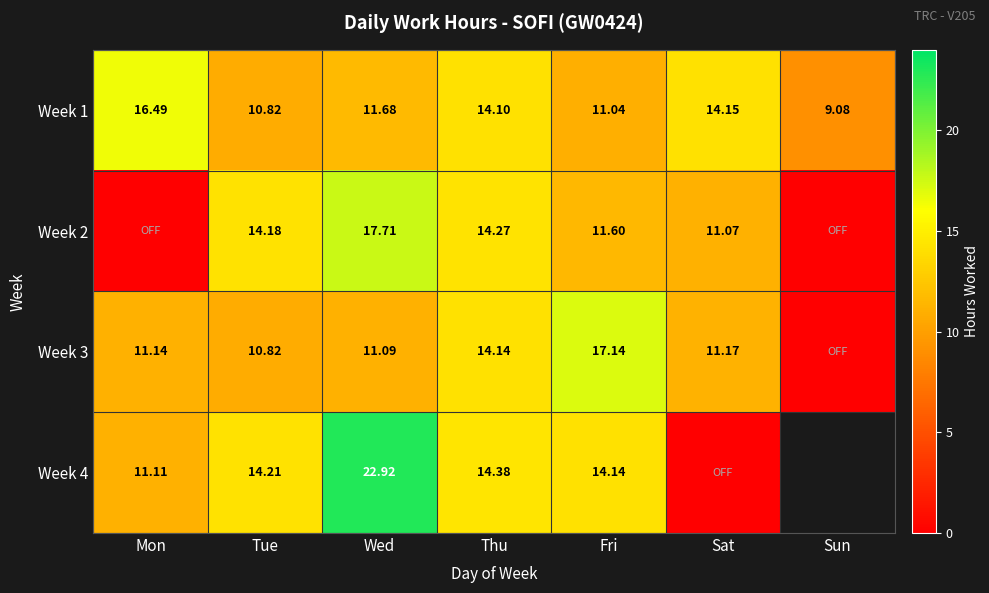

Rank the categories by Week 1 value from highest to lowest.

Mon, Sat, Thu, Wed, Fri, Tue, Sun